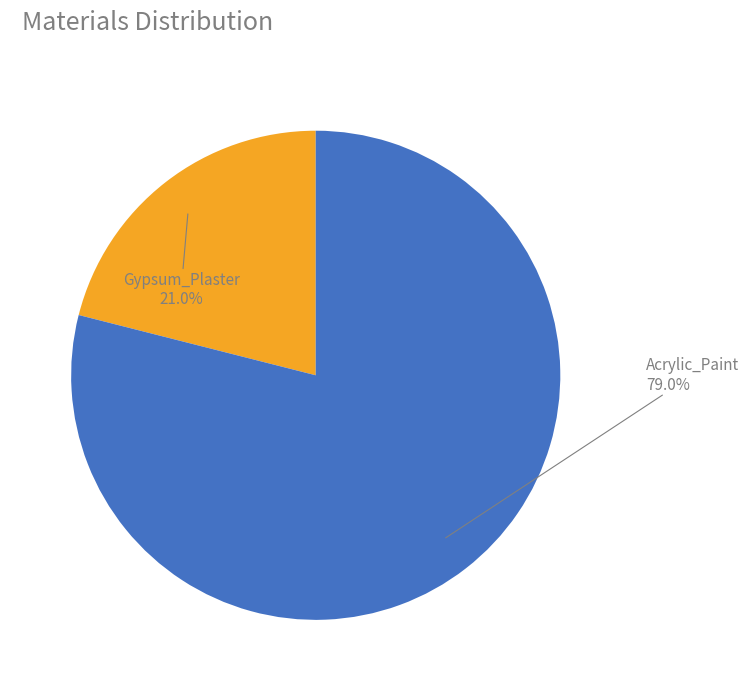

What portion of the pie excludes Acrylic_Paint?

21.0%